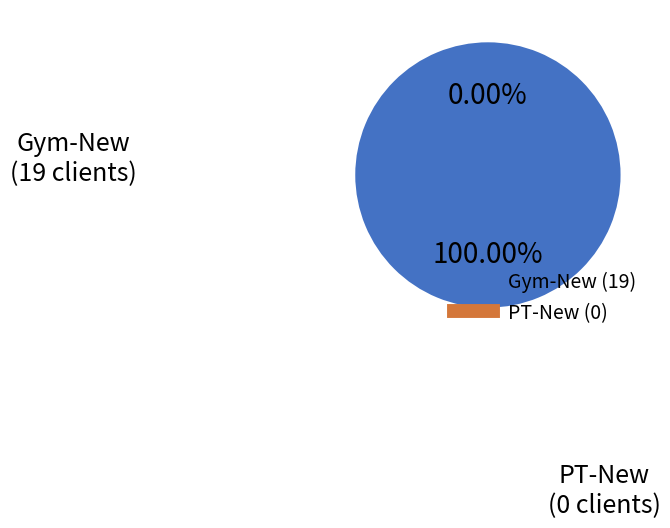

Does Gym-New represent more than half of the total?

Yes